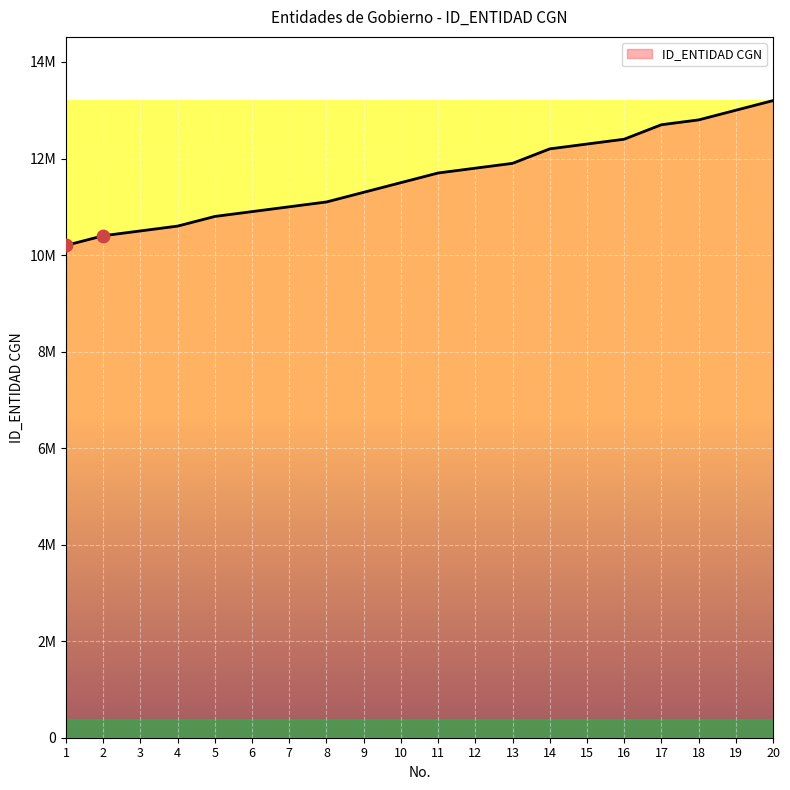

What is the change in value from 14 to 16?

+200000